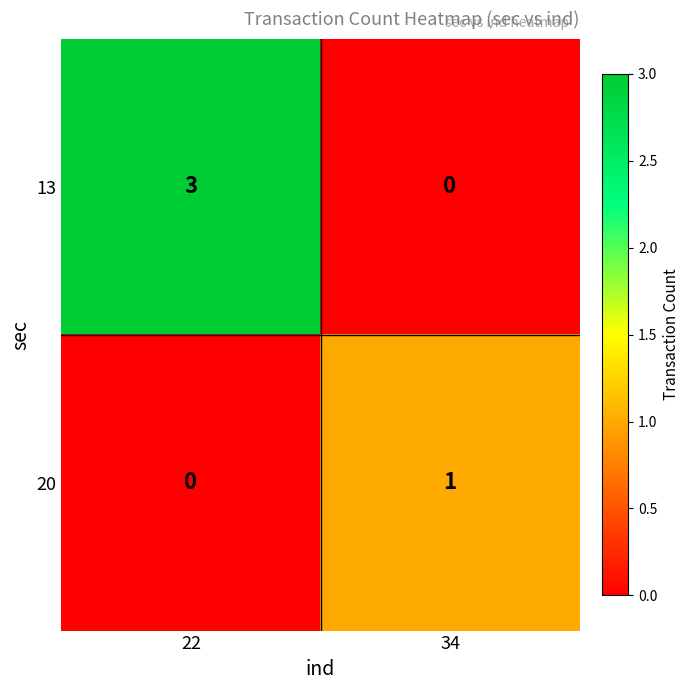

Which category has the highest value in the 20 series?

34